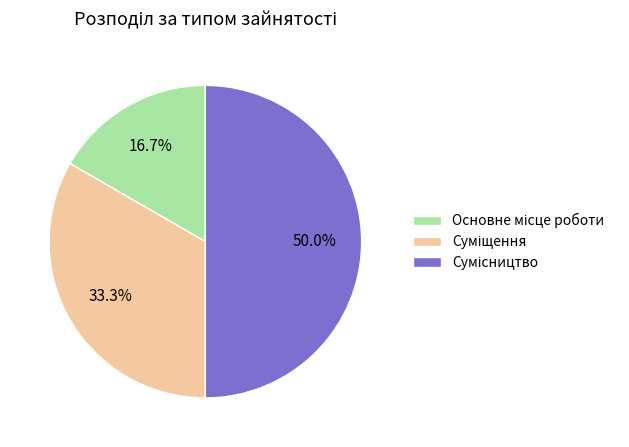

Does any single category account for the majority?

No